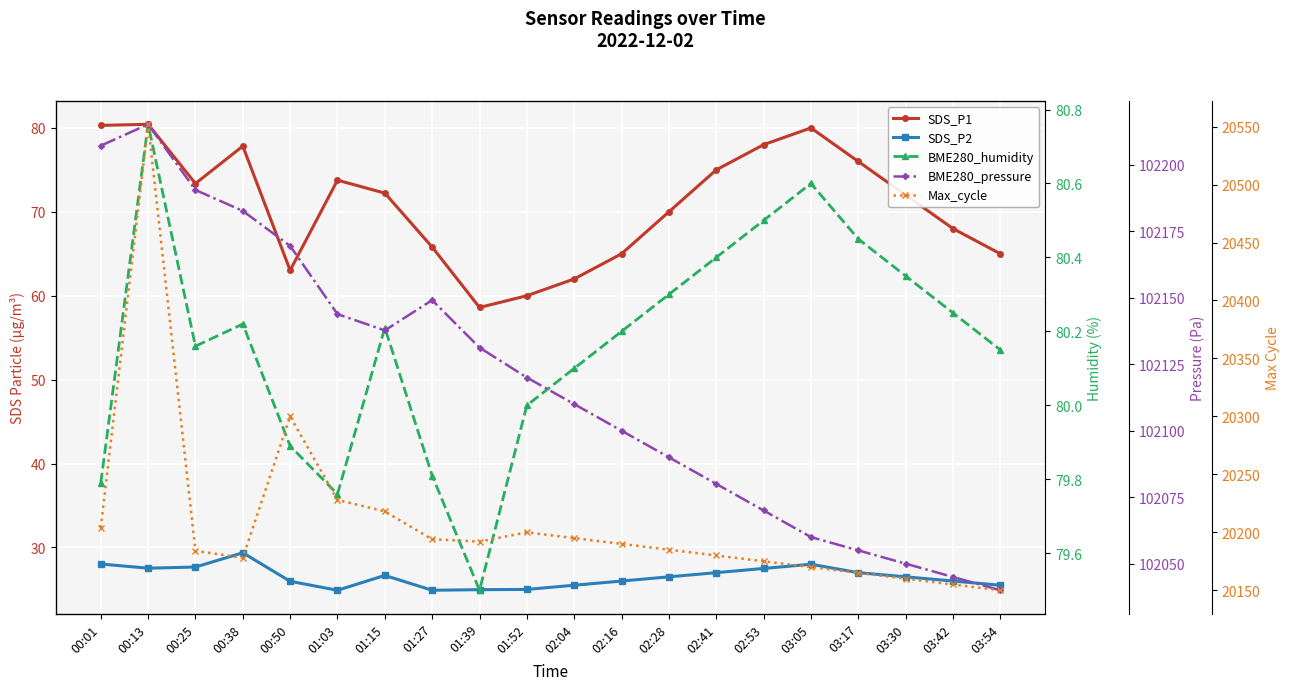

At which category does BME280_humidity reach its first local peak?

00:13